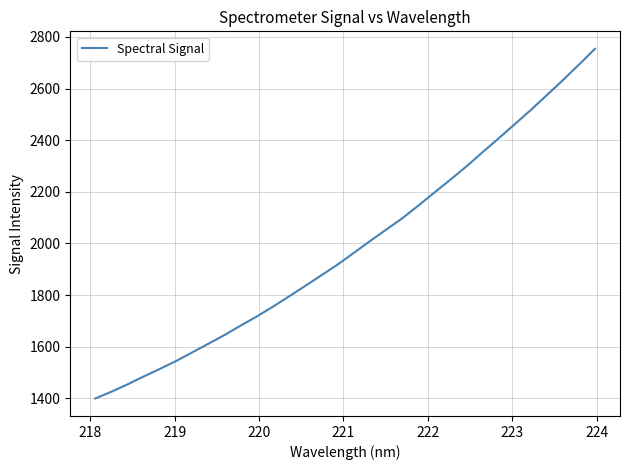

What is the smallest value displayed?

1399.0